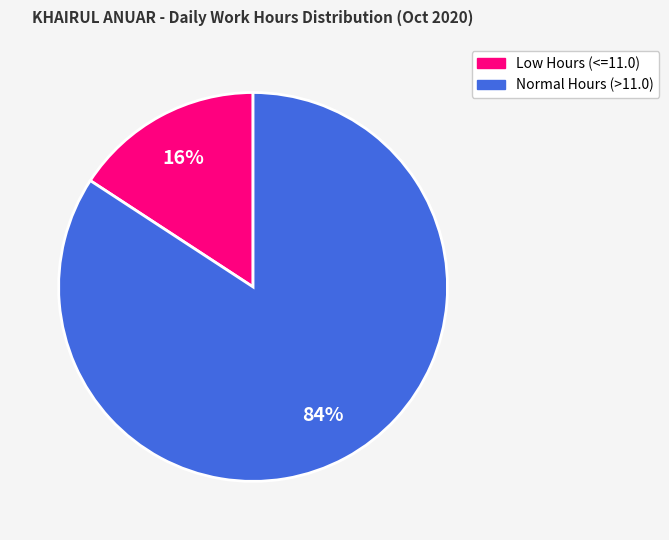

Is there a majority slice in this chart?

Yes